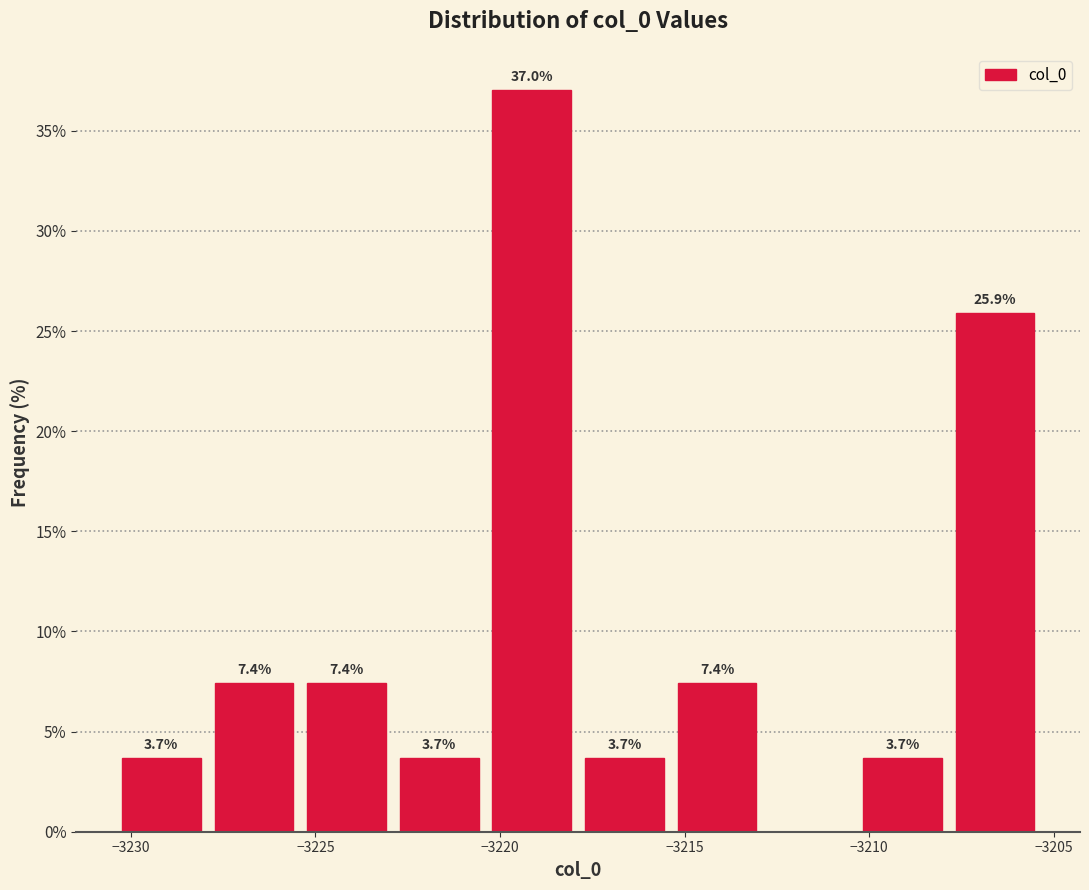

Over which range of the x-axis is the bar tallest?

-3220.5 to -3218.0